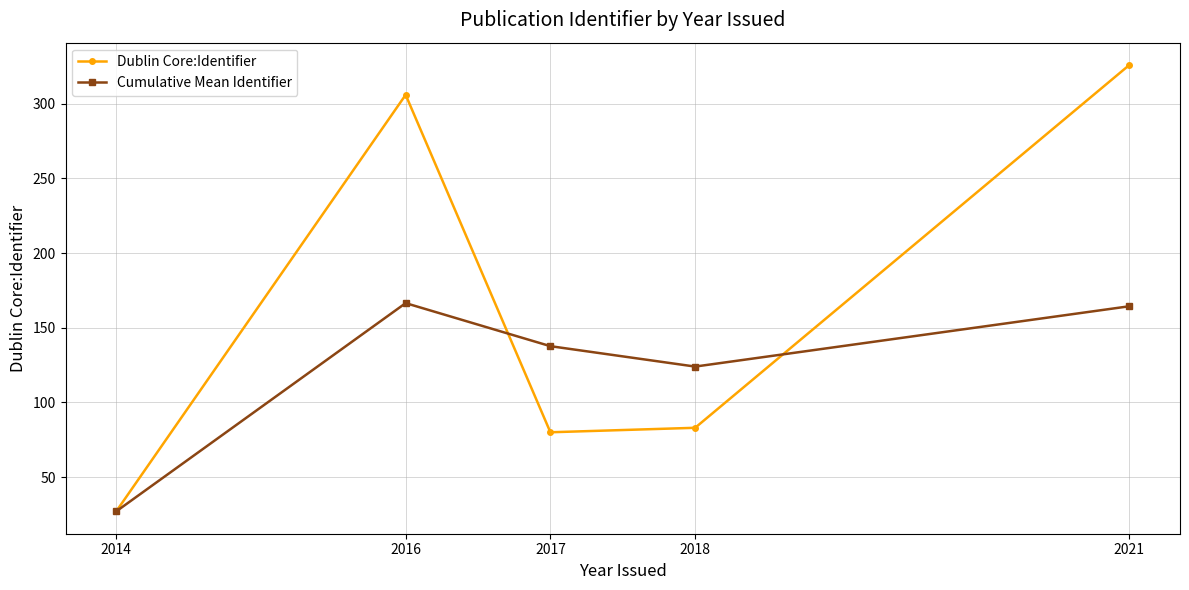

How many lines are shown in the chart?

2